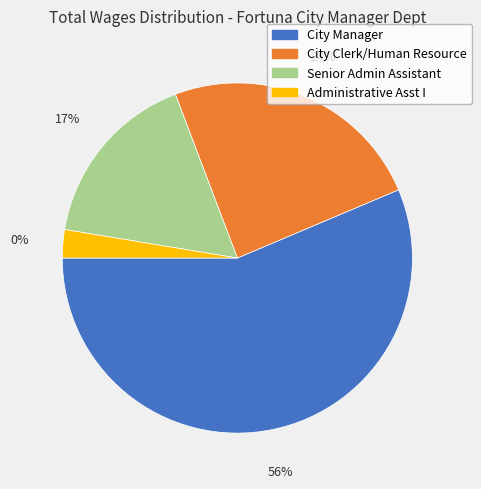

What is the largest slice in the pie chart?

City Manager